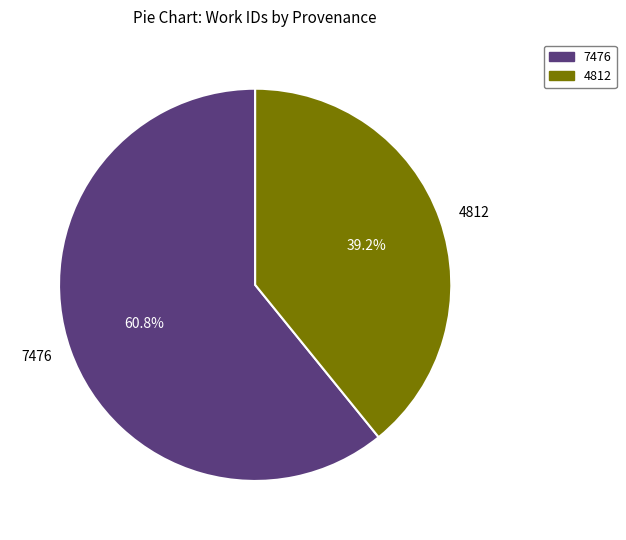

Is there any slice that represents more than half of the pie?

Yes